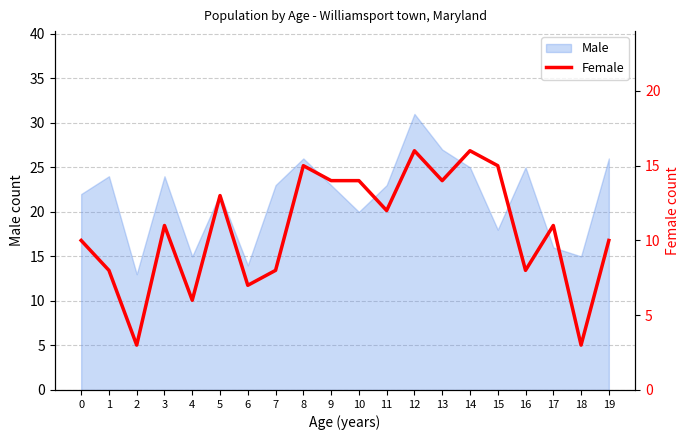

True or false: the data shows 12 at 1.

False